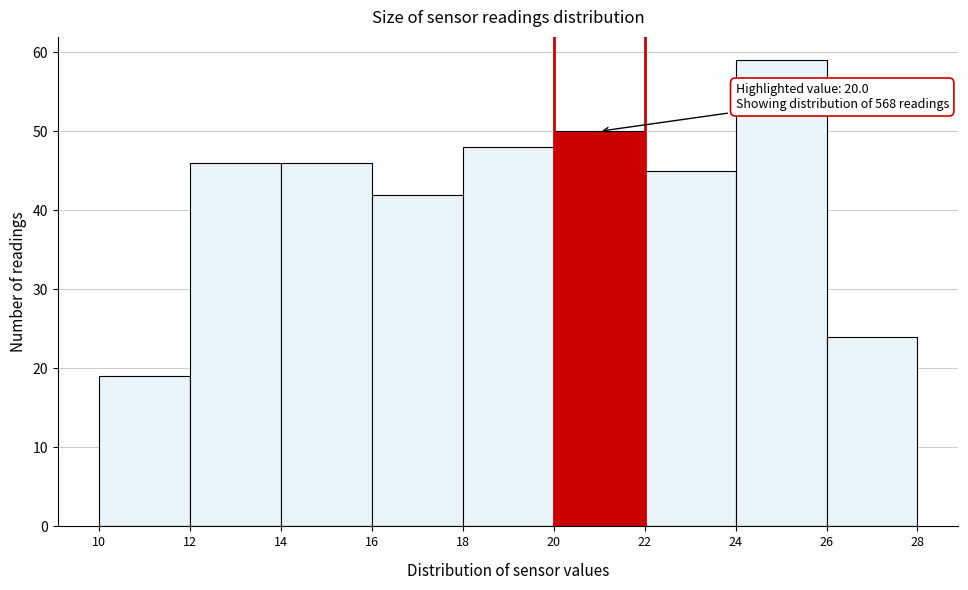

Over which range of the x-axis is the bar tallest?

24 to 26